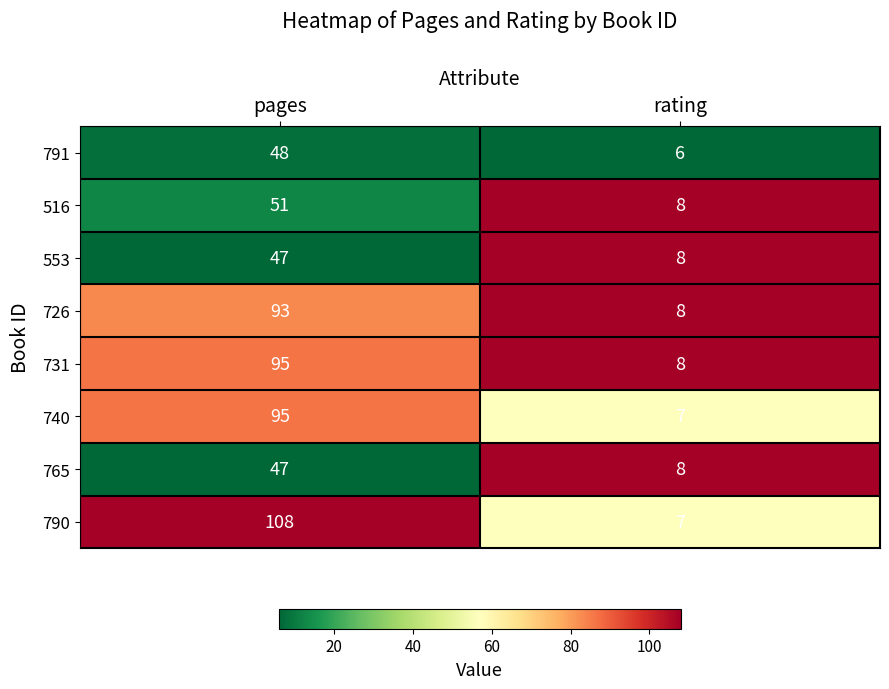

Which series has the largest total across all categories?

790